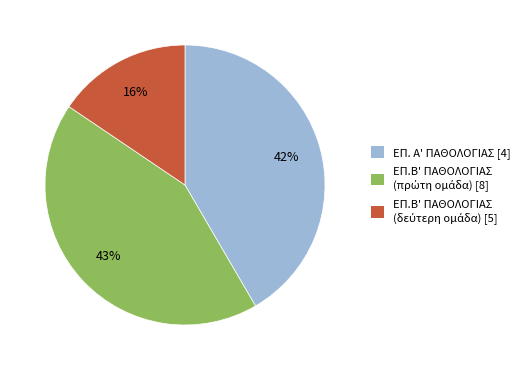

How many slices are in this pie chart?

3